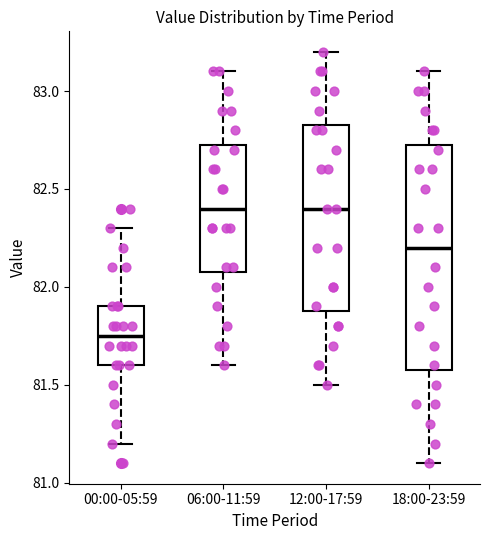

Which box's median line is the lowest?

00:00-05:59